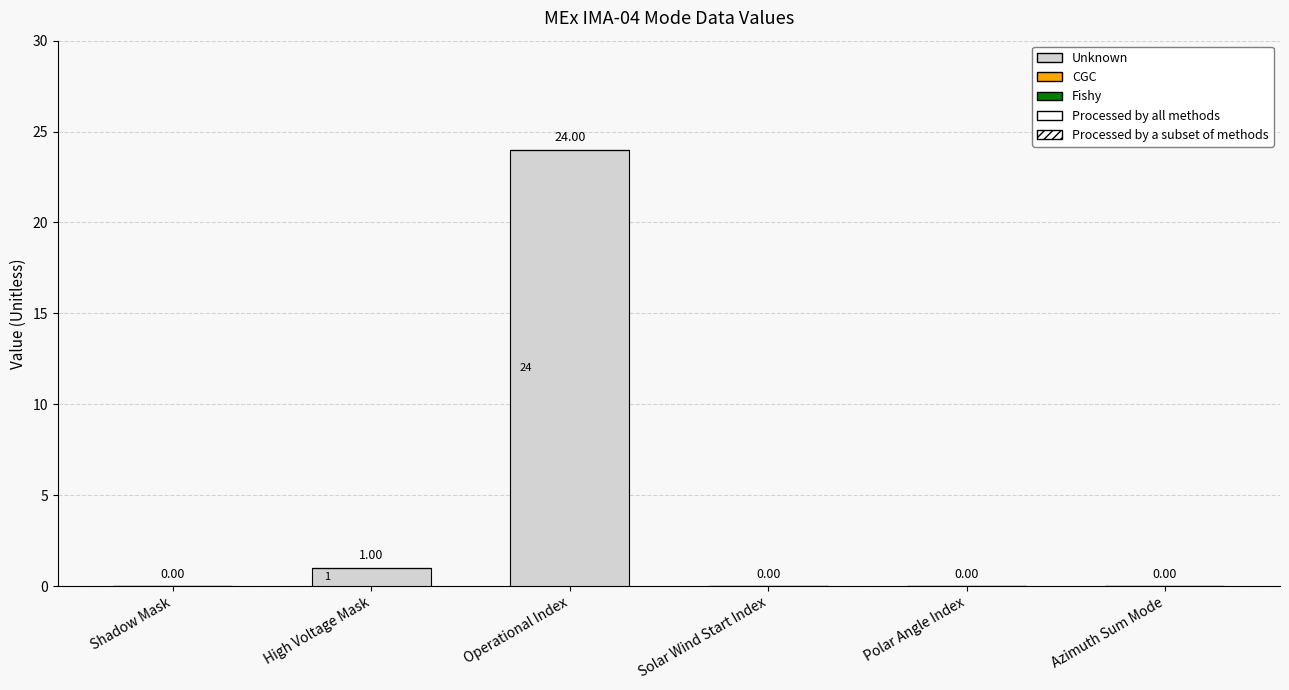

Between Shadow Mask and High Voltage Mask, which is larger?

High Voltage Mask